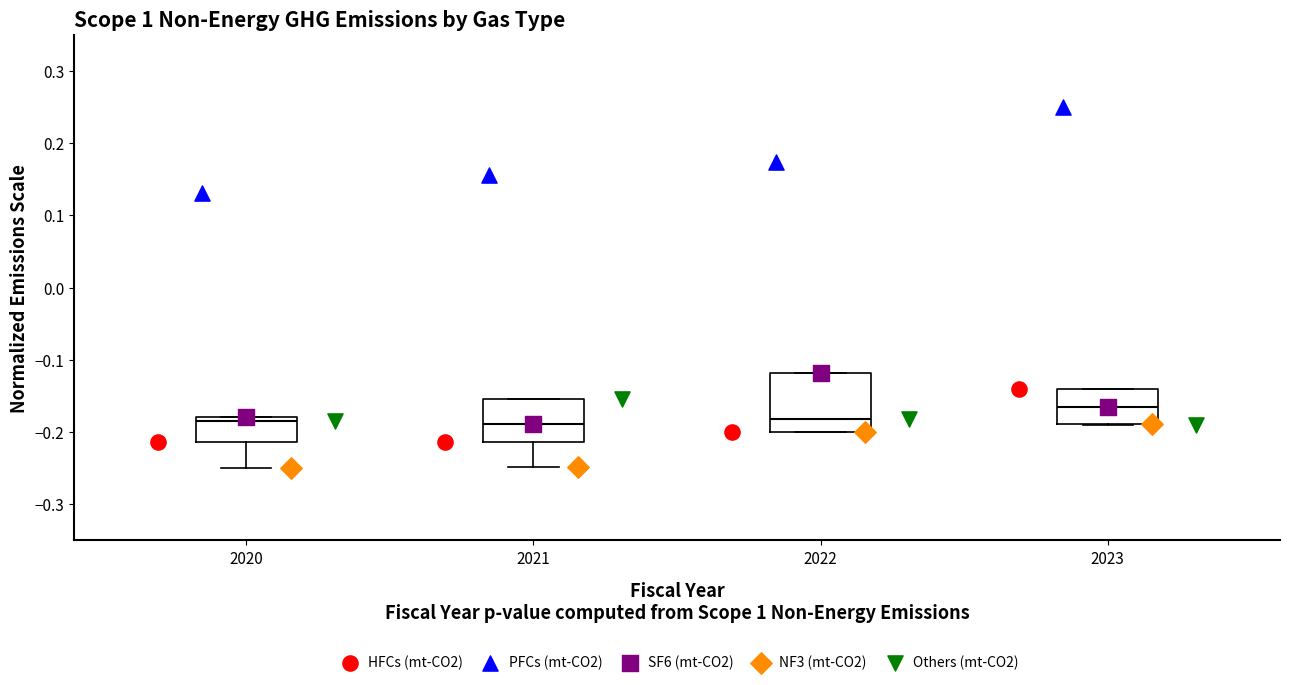

Comparing the boxes themselves (not the whiskers), which one is the tallest?

2022